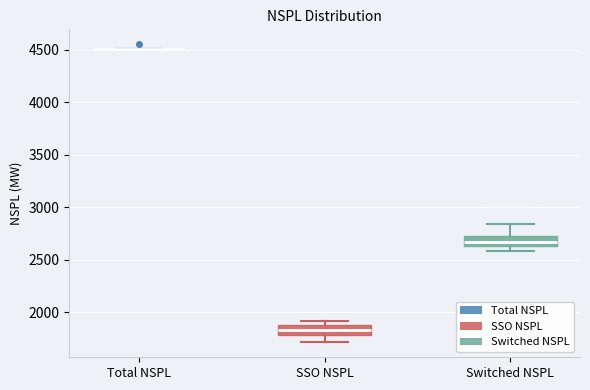

Reading left to right, transcribe this box plot: for each box, give where its median line is, the range the box spans, and where its two whiskers end, as read against the y-axis. The values are not printed on the chart, so give them approximately, as read against the axis.

Total NSPL: box collapsed to a line at 4500, whiskers 4500 to 4500
SSO NSPL: median 1850, box 1800 to 1900, whiskers 1700 to 1900 (just above the box's upper edge)
Switched NSPL: median 2650 (inside the box), box 2650 to 2750, whiskers 2600 to 2850